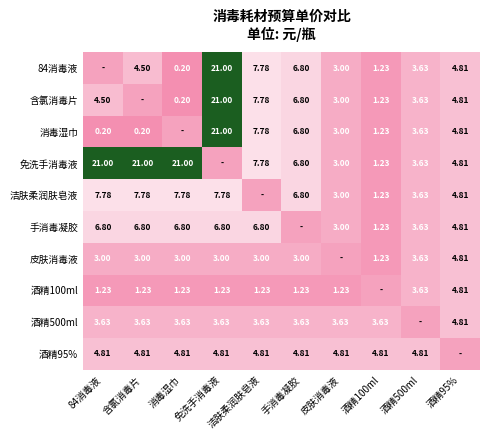

Between 酒精500ml and 免洗手消毒液, which is larger?

免洗手消毒液